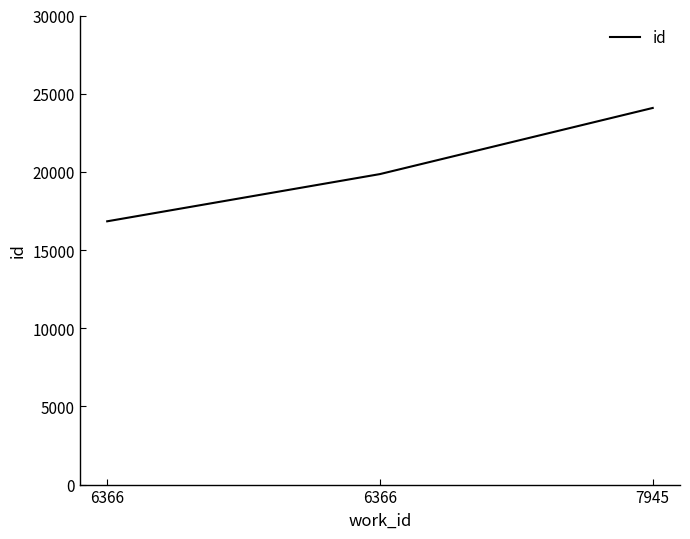

Count the number of categories in the chart.

3